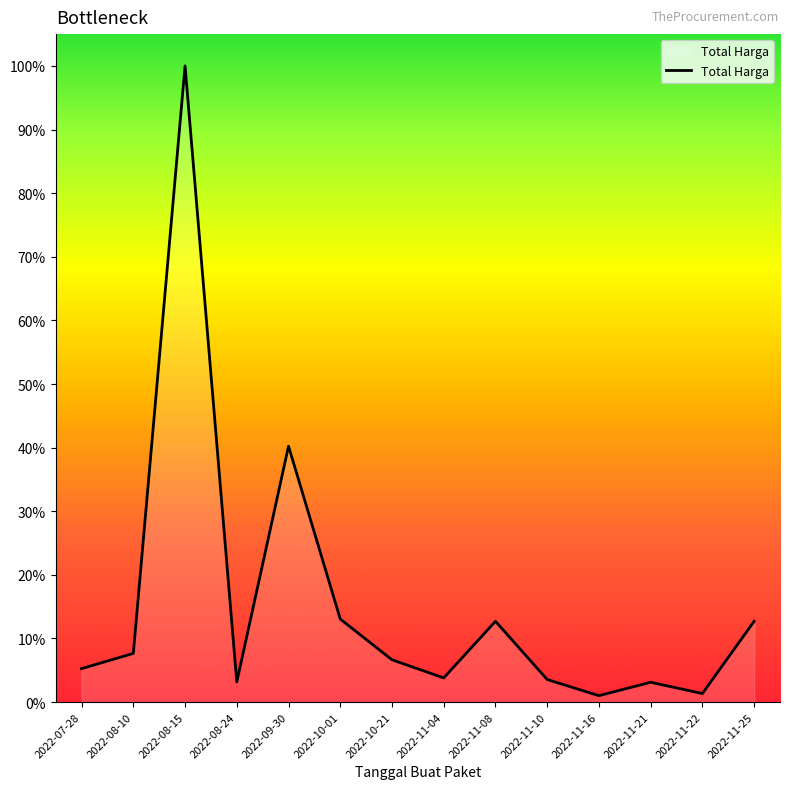

Where is the data nearest to the value 0?

2022-11-16